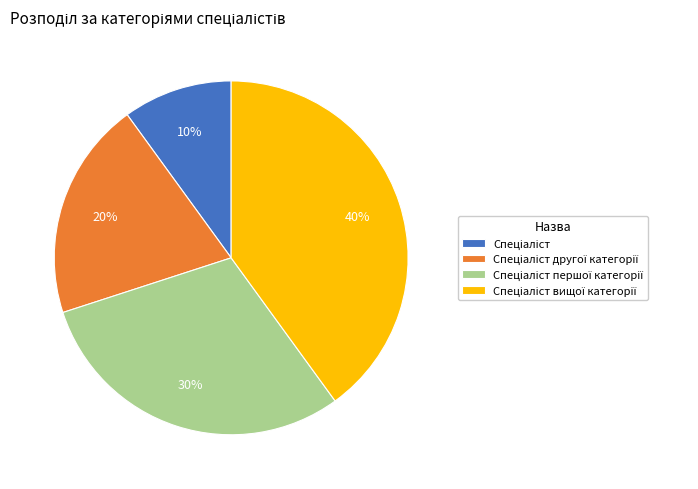

Does any single category account for the majority?

No